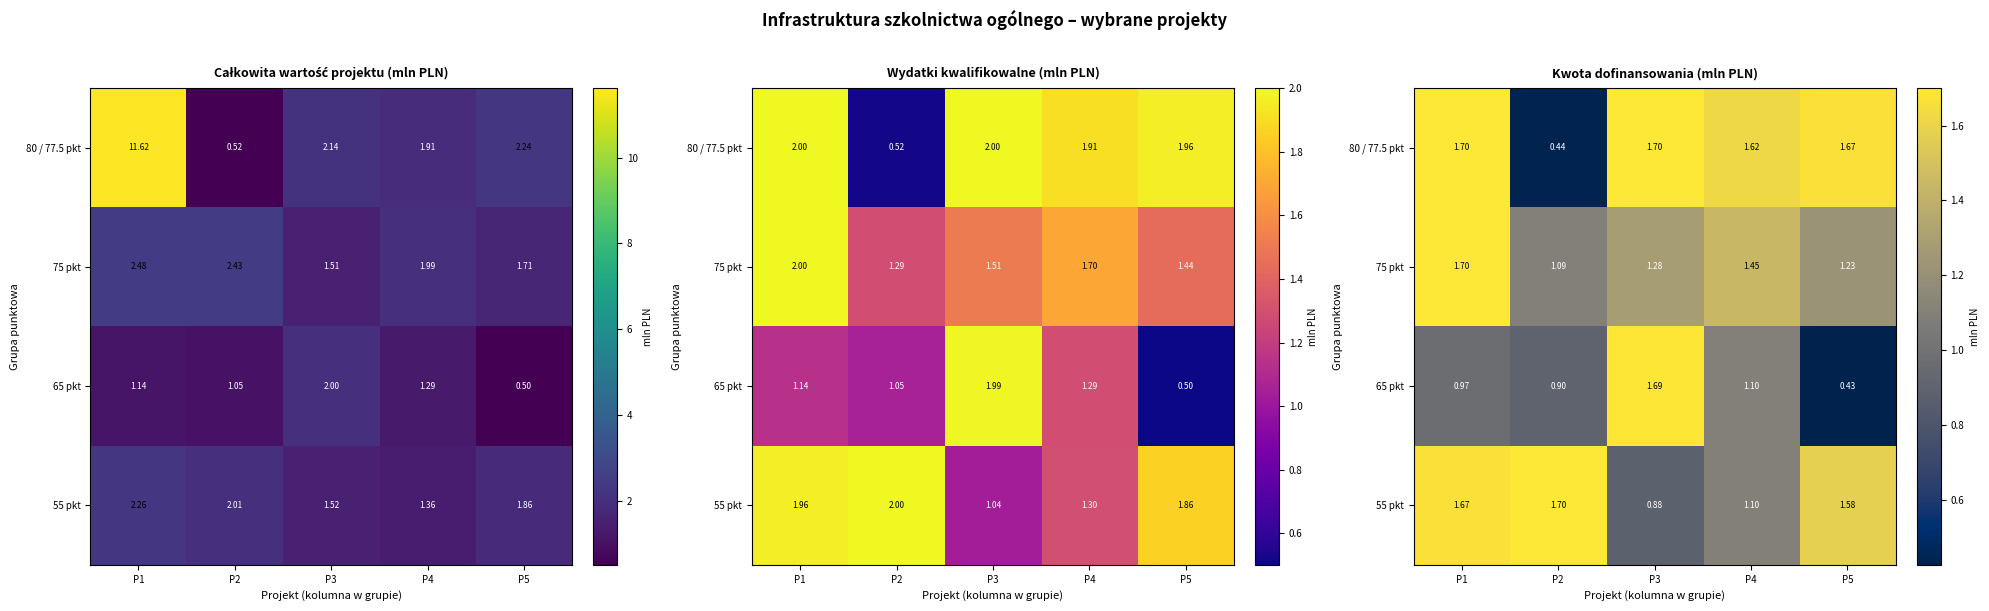

At which label does 65 pkt reach its minimum?

P5